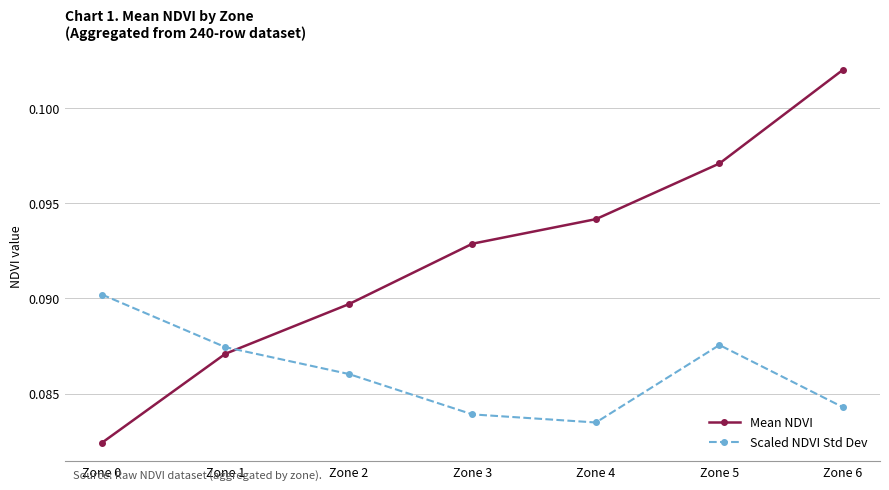

Where do Scaled NDVI Std Dev and Mean NDVI first cross each other?

Zone 1 and Zone 2